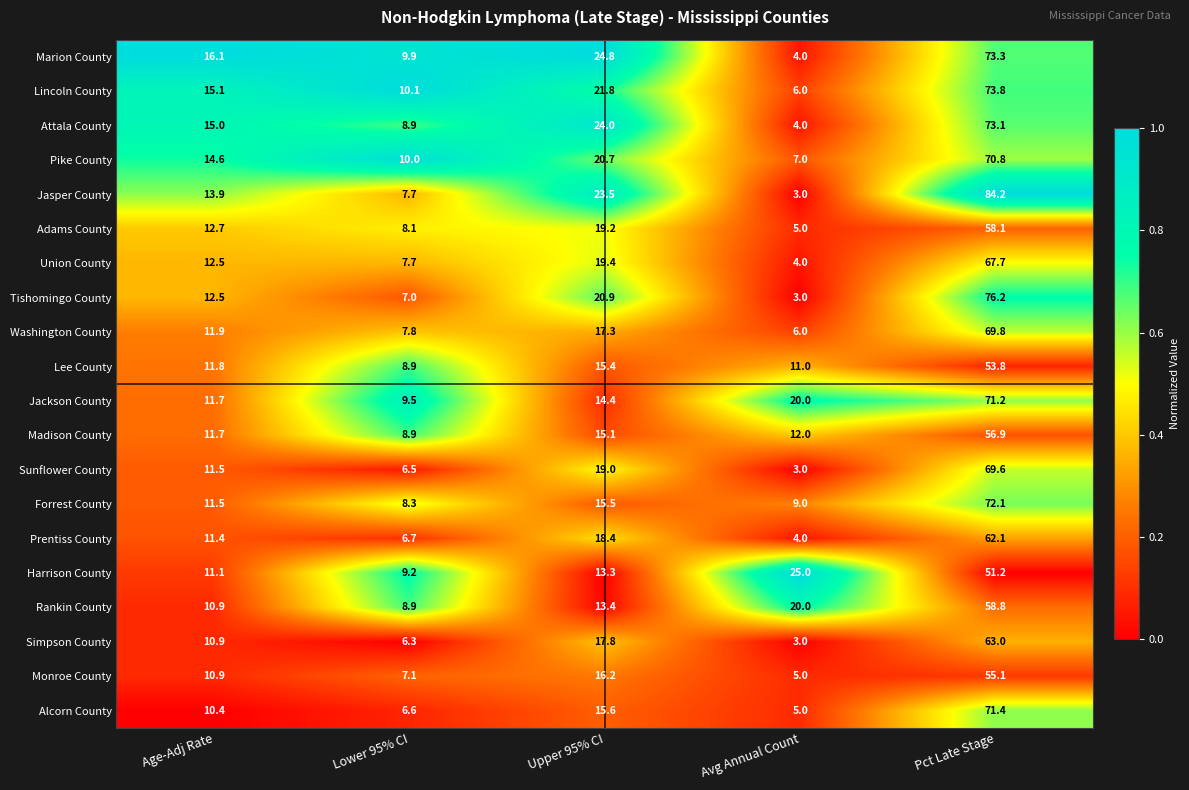

Which series has the largest range (max minus min)?

Jasper County